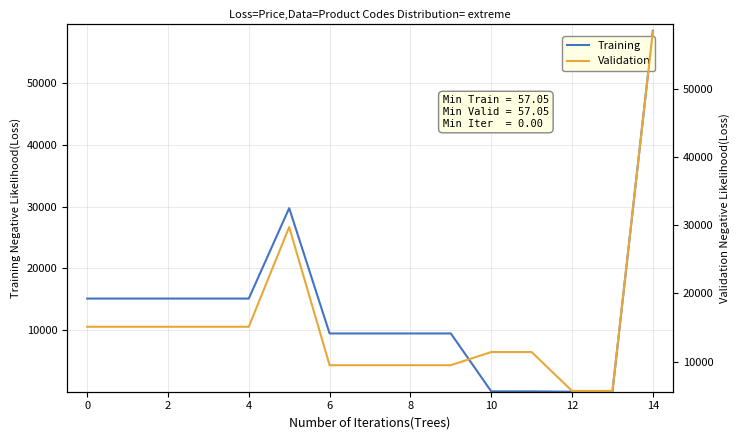

At which label does Training reach its minimum?

12